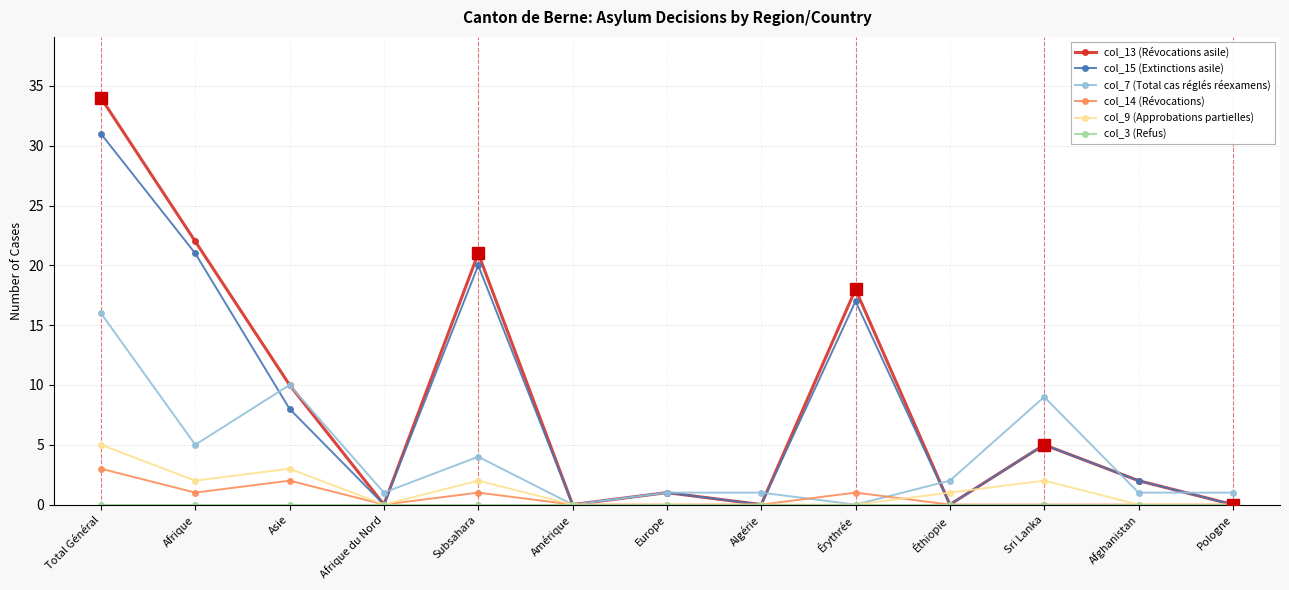

After their last crossing, which series has the higher values: col_7 (Total cas réglés réexamens) or col_14 (Révocations)?

col_7 (Total cas réglés réexamens)